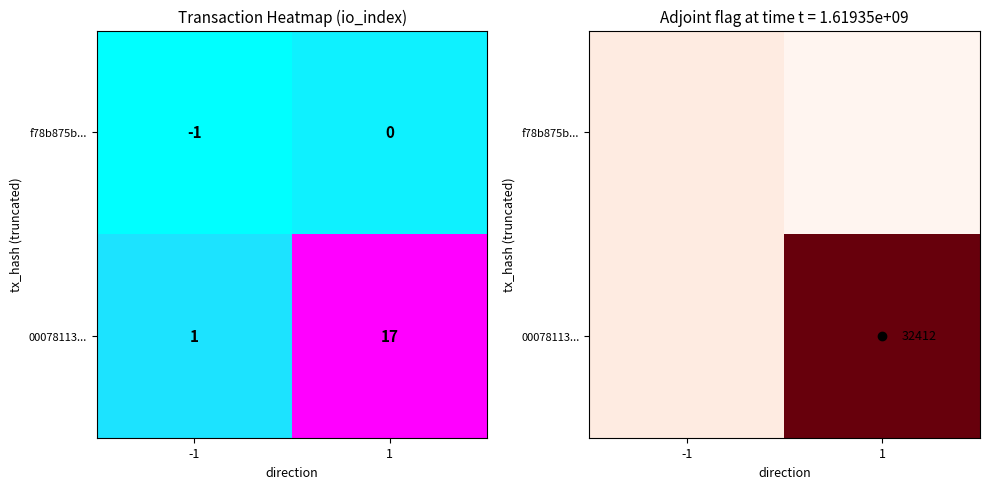

List the series in order of their peak value, highest first.

00078113..., f78b875b...